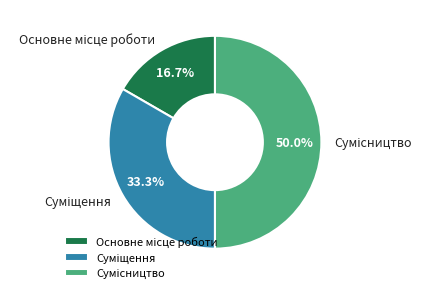

Count the number of slices in the pie.

3